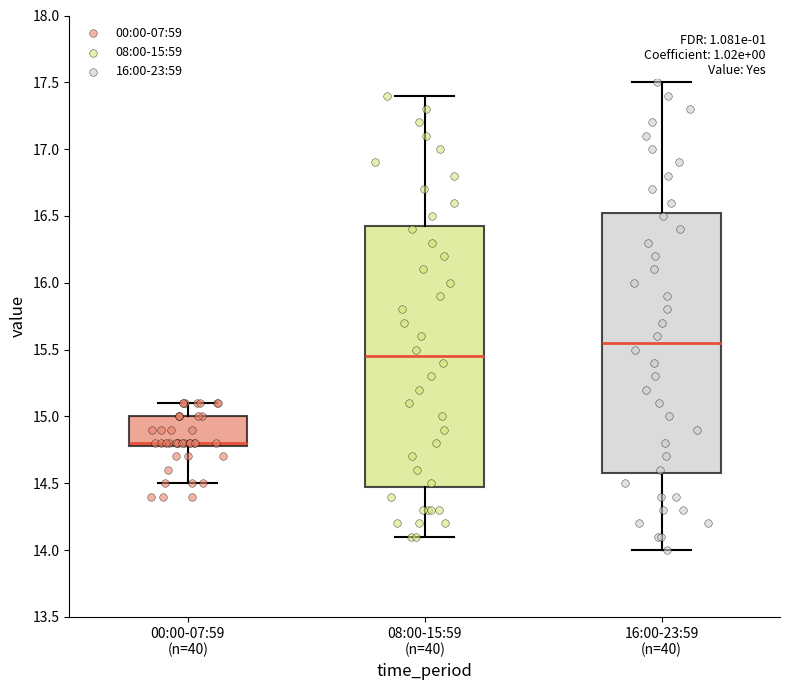

Reading left to right, transcribe this box plot: for each box, give where its median line is, the range the box spans, and where its two whiskers end, as read against the y-axis. The values are not printed on the chart, so give them approximately, as read against the axis.

00:00-07:59 (n=40): median 14.80 (just above the box's lower edge), box 14.80 to 15.00, whiskers 14.50 to 15.10
08:00-15:59 (n=40): median 15.45, box 14.50 to 16.45, whiskers 14.10 to 17.40
16:00-23:59 (n=40): median 15.55, box 14.60 to 16.55, whiskers 14.00 to 17.50